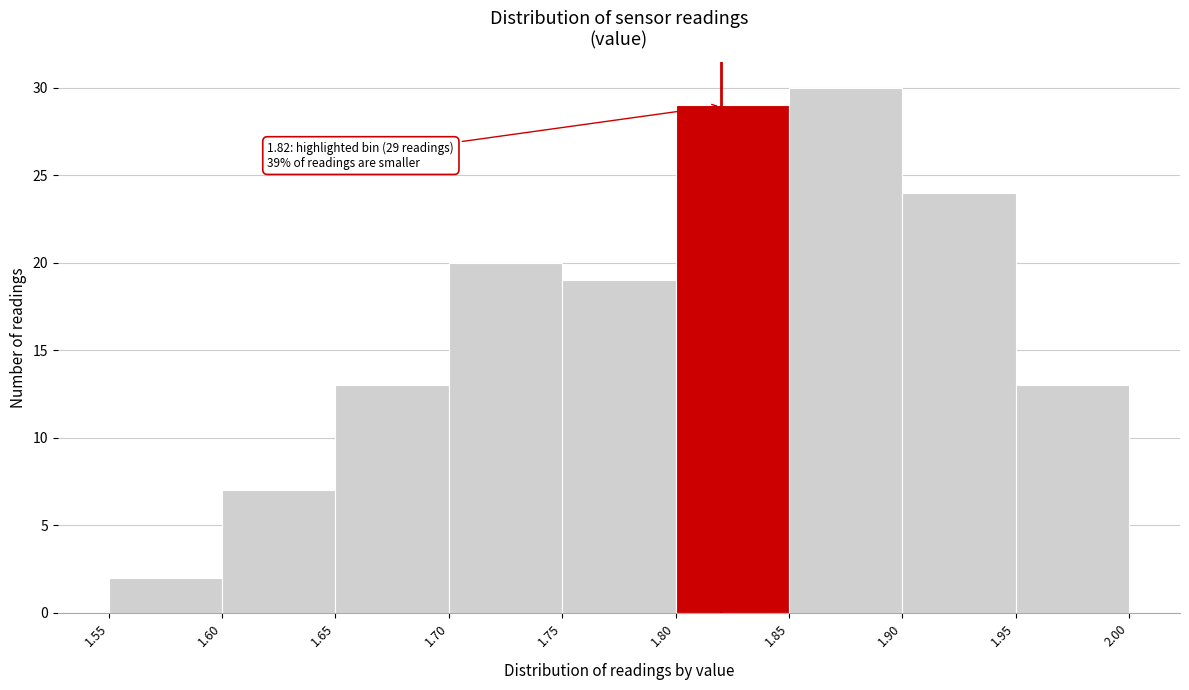

Which range on the x-axis has the tallest bar?

1.85 to 1.90